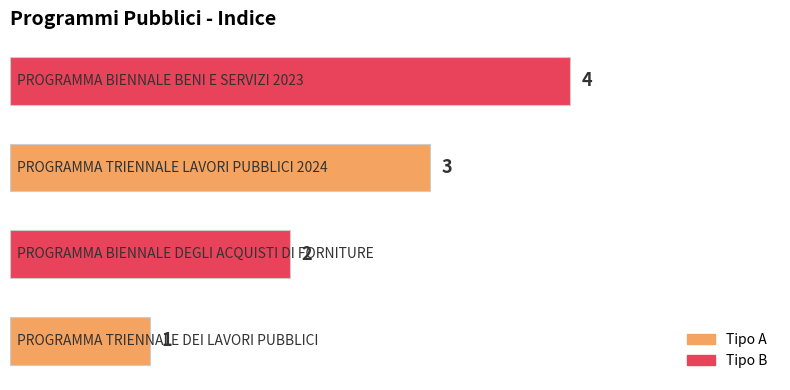

How many data points does each series have?

4